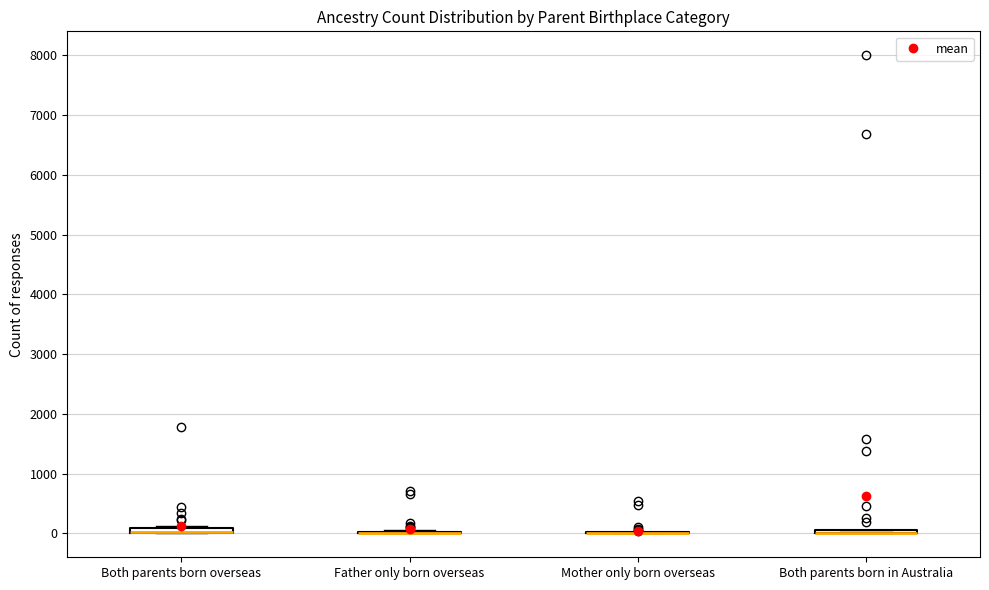

Where is the lower edge of the box for Both parents born in Australia on the y-axis? The values are not printed on the chart, so give them approximately, as read against the axis.

0